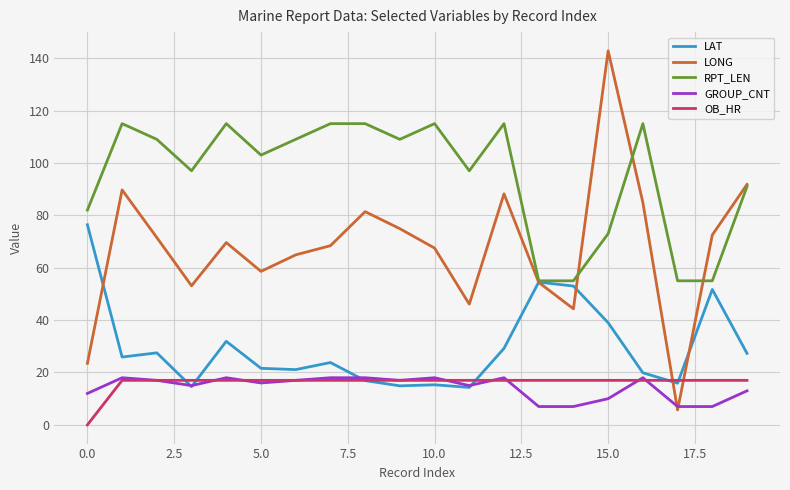

What is the maximum value for OB_HR?

17.0